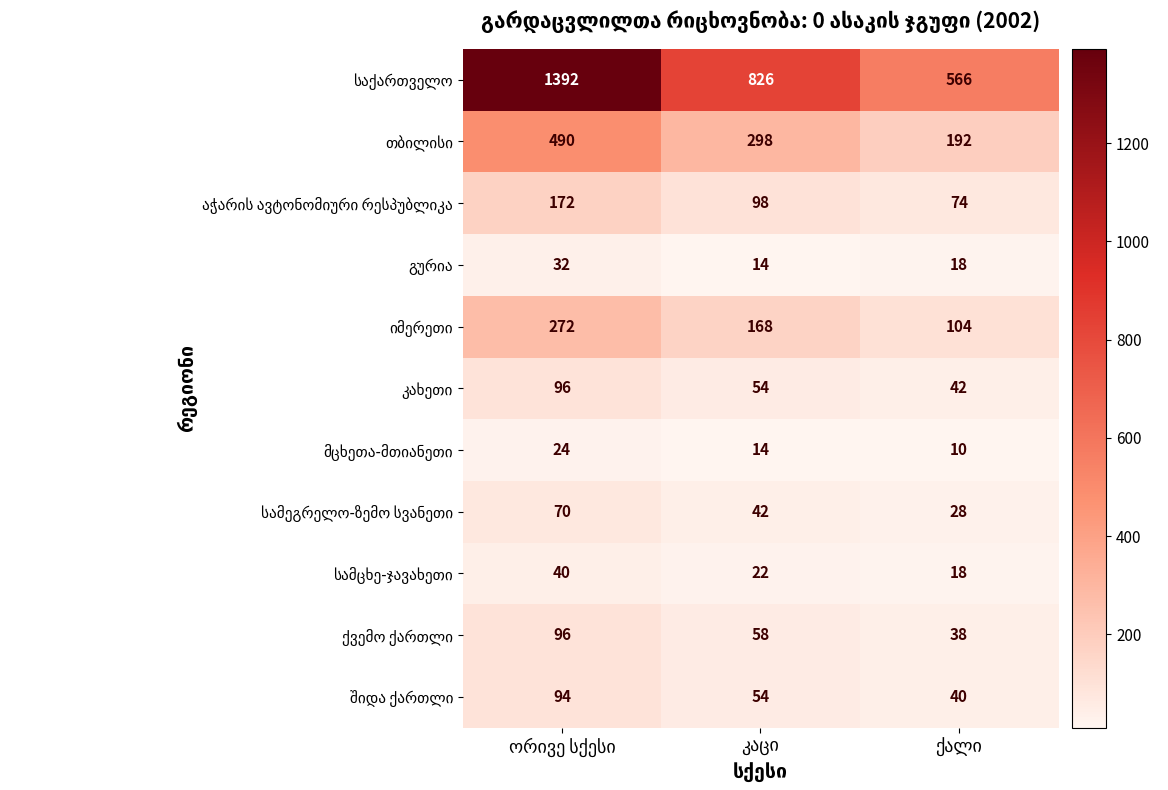

What is the greatest value displayed?

1392